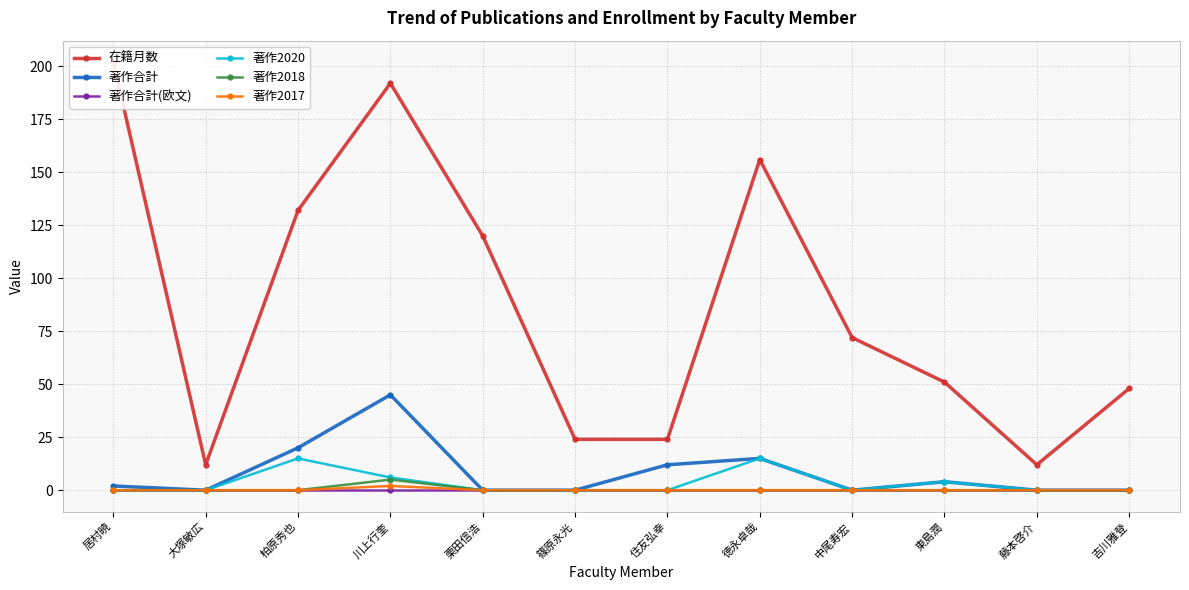

Rank the series by their maximum value, from lowest to highest.

著作合計(欧文), 著作2017, 著作2018, 著作2020, 著作合計, 在籍月数